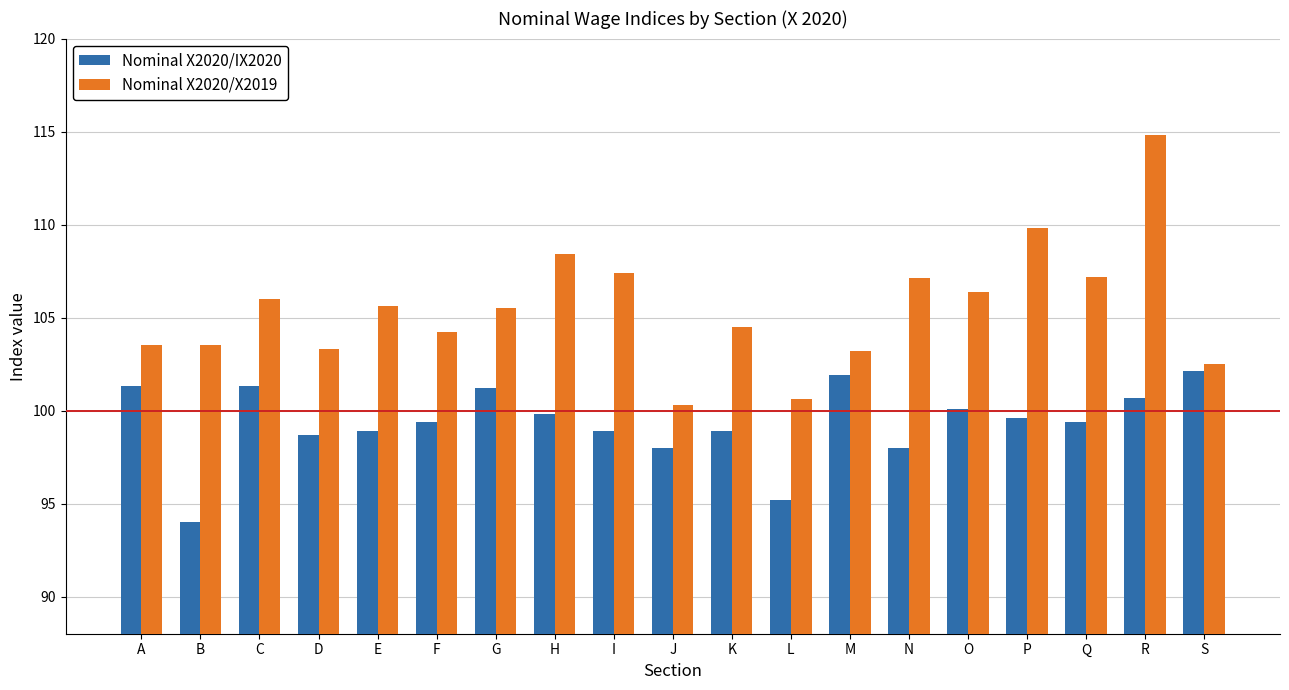

True or false: Nominal X2020/X2019 has a value of 103.5 at B.

True